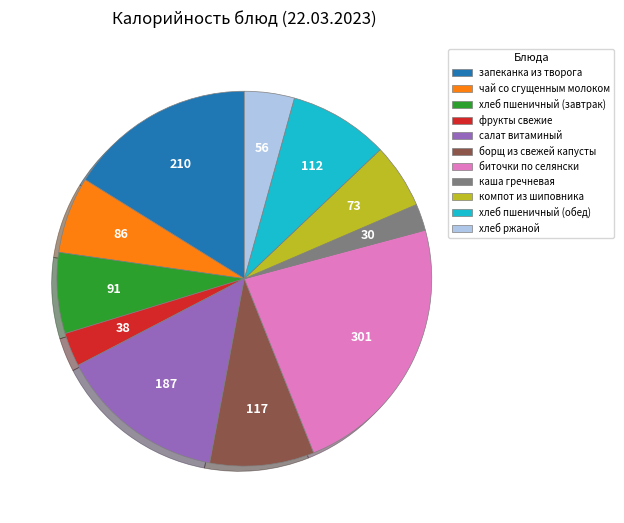

Which has a higher value, хлеб ржаной or чай со сгущенным молоком?

чай со сгущенным молоком